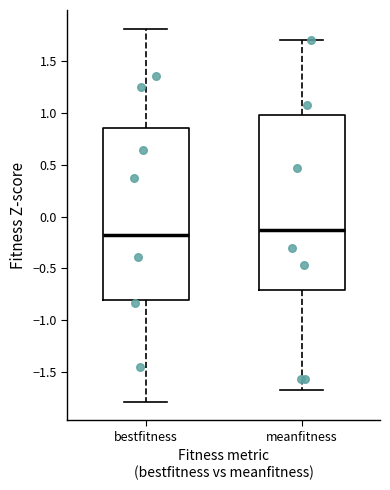

Reading left to right, transcribe this box plot: for each box, give where its median line is, the range the box spans, and where its two whiskers end, as read against the y-axis. The values are not printed on the chart, so give them approximately, as read against the axis.

bestfitness: median -0.20, box -0.80 to 0.85, whiskers -1.80 to 1.80
meanfitness: median -0.15, box -0.70 to 1.00, whiskers -1.65 to 1.70